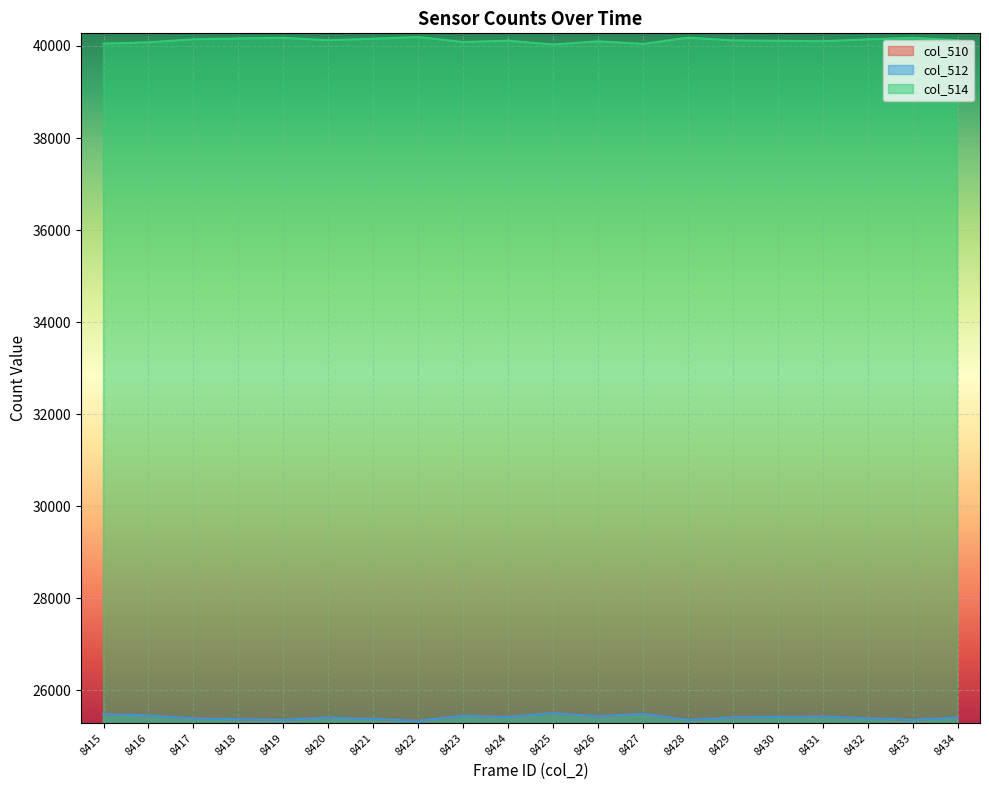

Where is the first local maximum for col_510?

8420